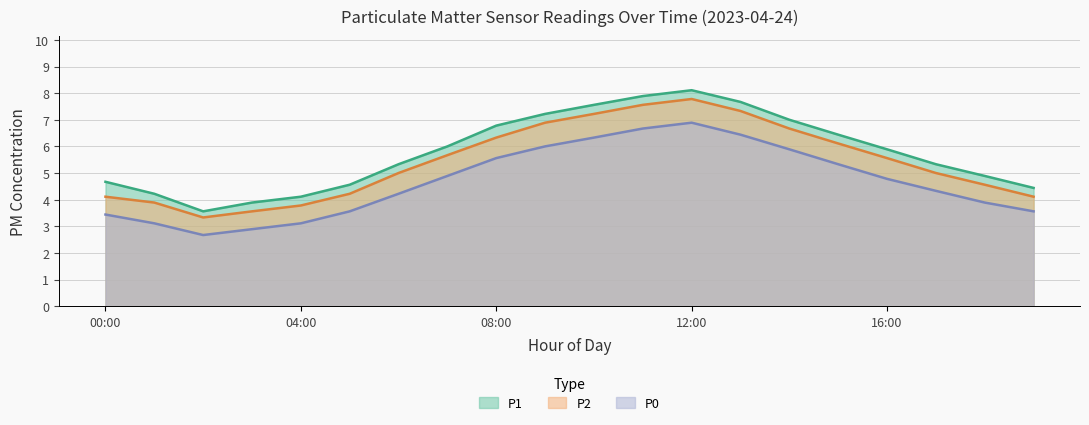

What is the value of the P1 point at the 14th from the left?

7.7